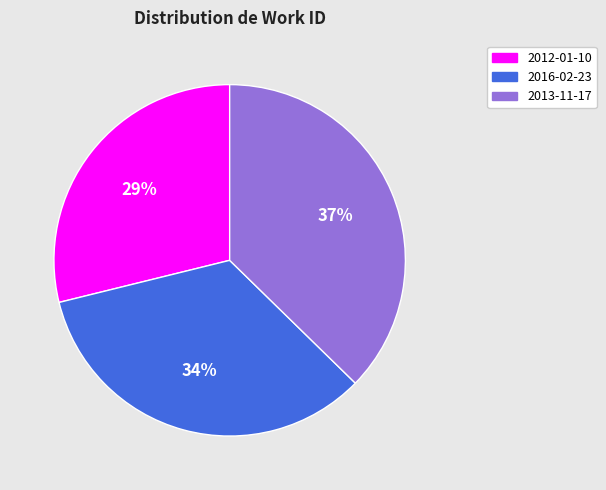

Count the number of slices in the pie.

3